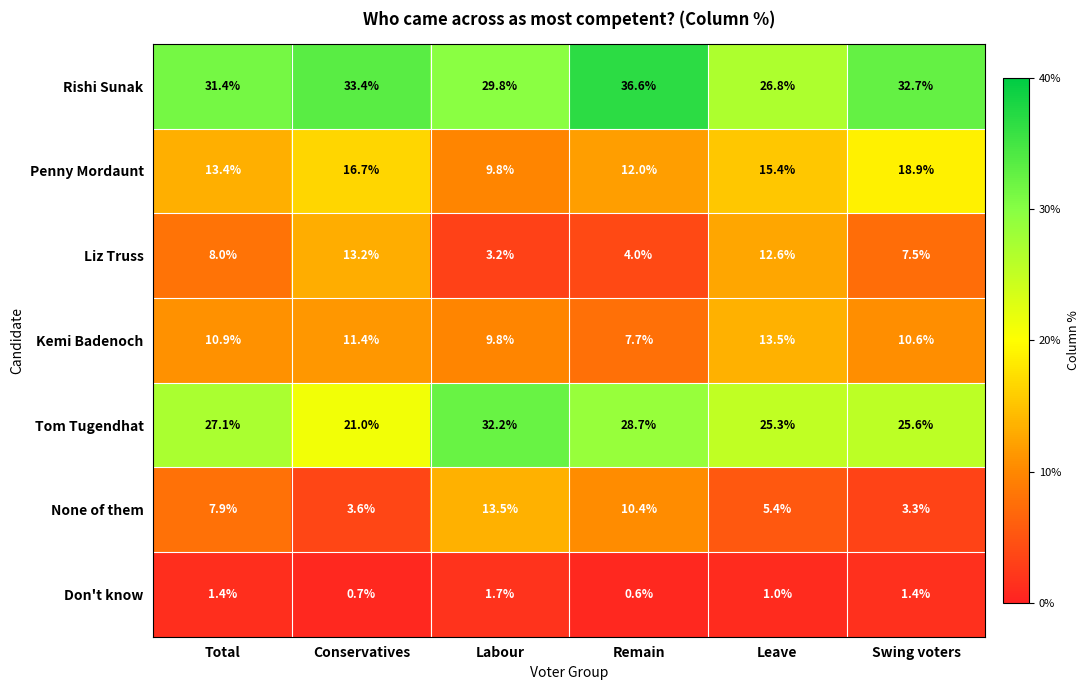

What is the sum of the Kemi Badenoch values at Conservatives and Labour?

21.2